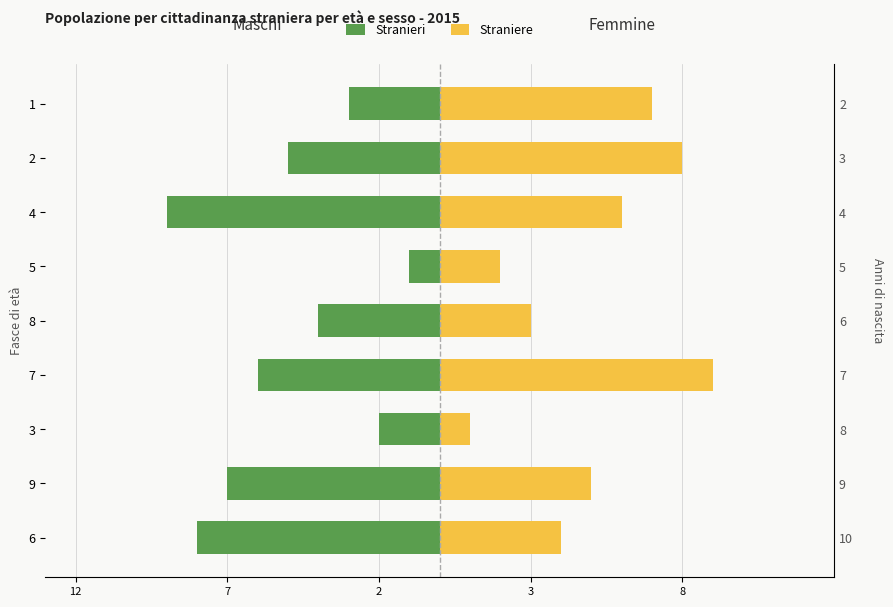

What are all the series names shown in the legend?

Stranieri, Straniere